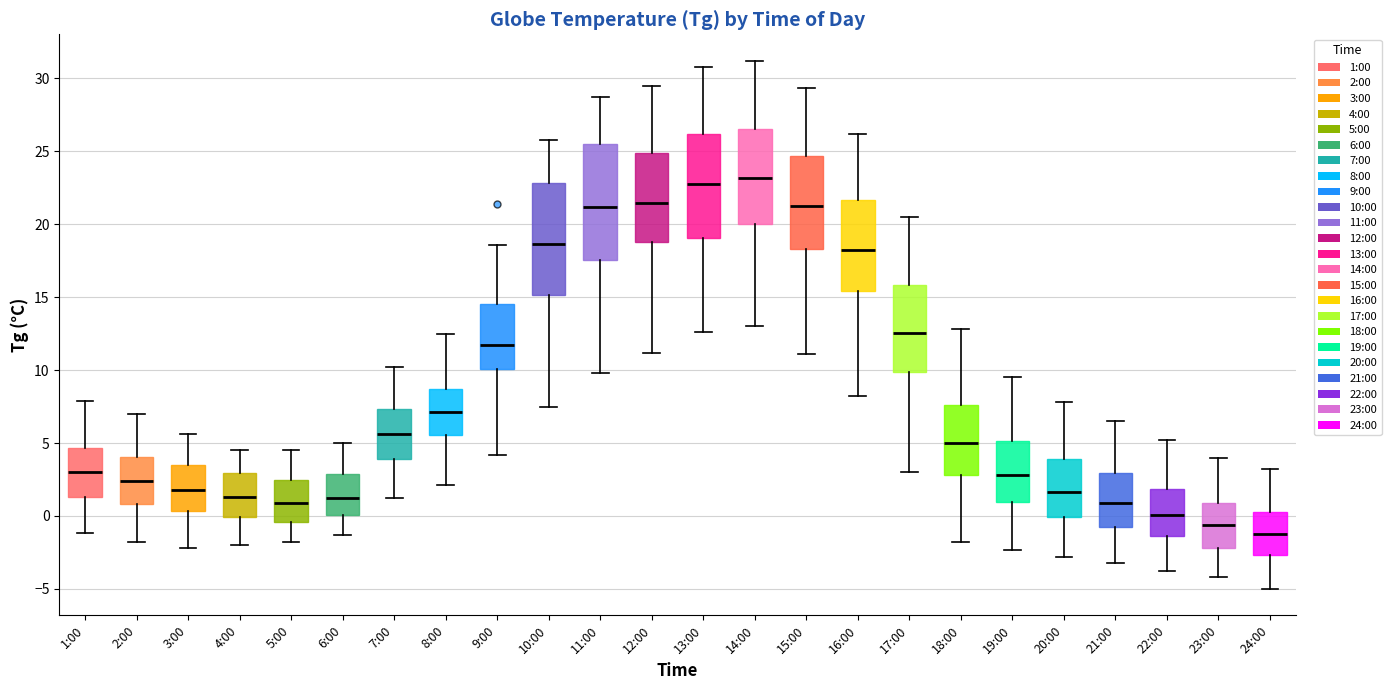

Where does the lower whisker of the box for 8:00 end on the y-axis? The values are not printed on the chart, so give them approximately, as read against the axis.

2.0